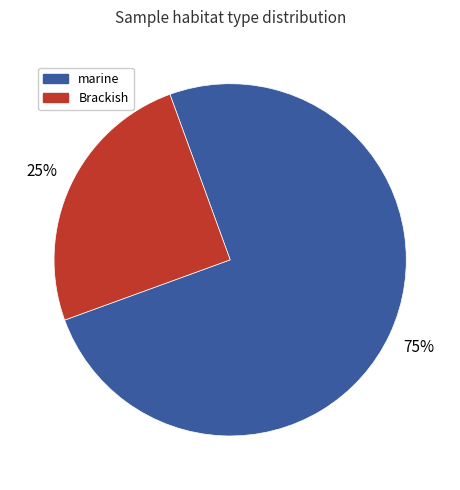

True or false: Brackish accounts for 37% of the total.

False